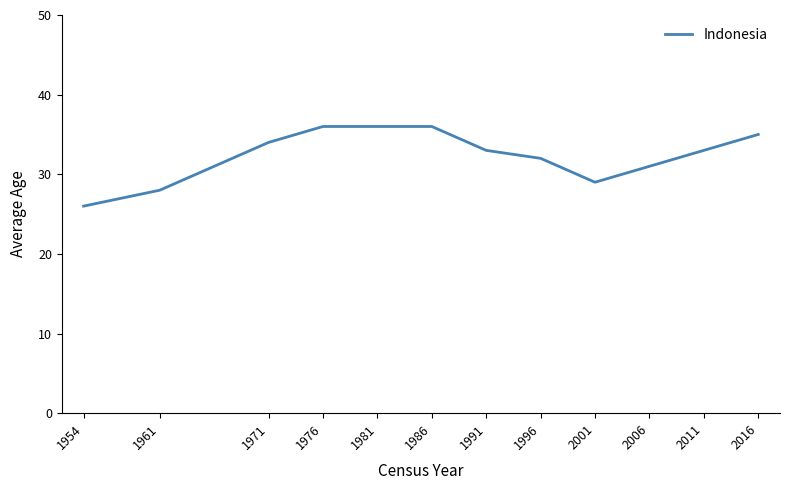

The chart shows a value of 34 at 1971. True or false?

True